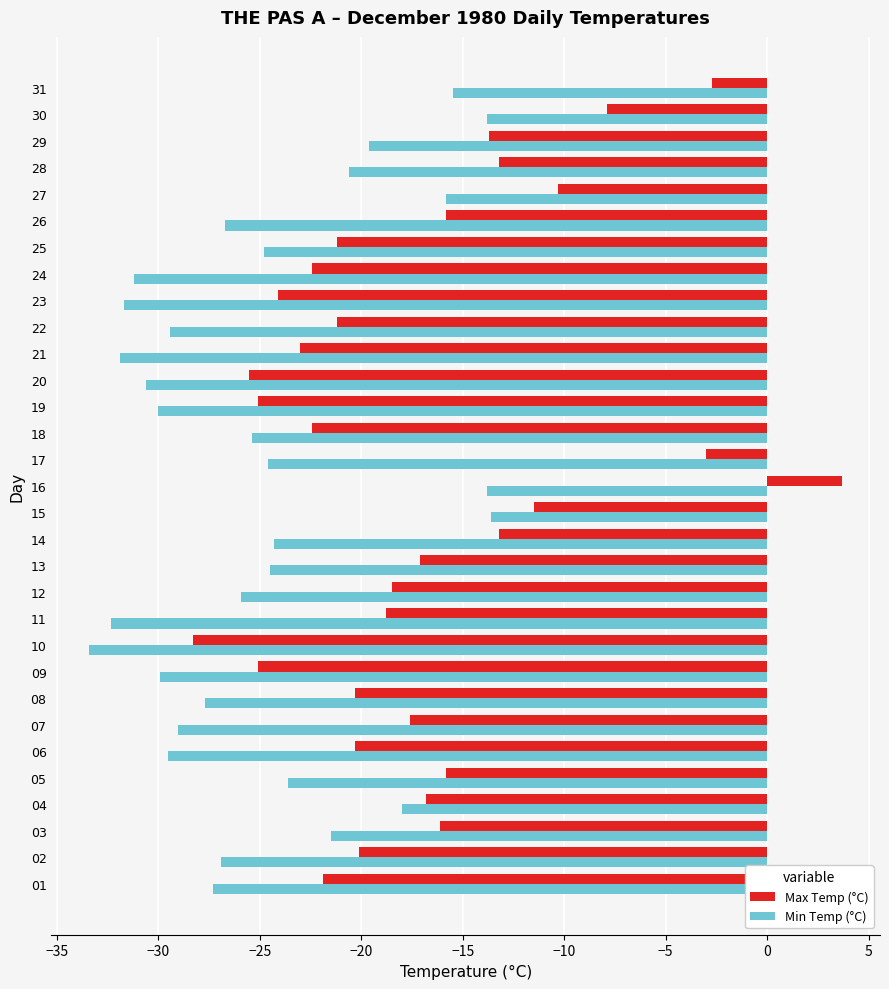

List the series in order of their peak value, lowest first.

Min Temp (°C), Max Temp (°C)